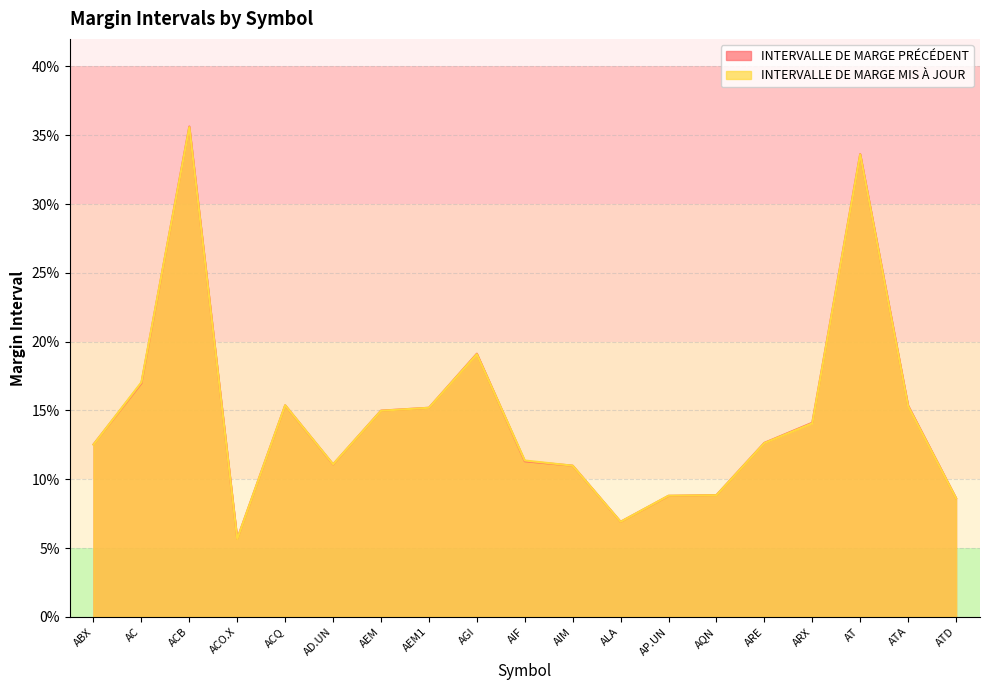

Rank the series by their average value, from lowest to highest.

INTERVALLE DE MARGE MIS À JOUR, INTERVALLE DE MARGE PRÉCÉDENT